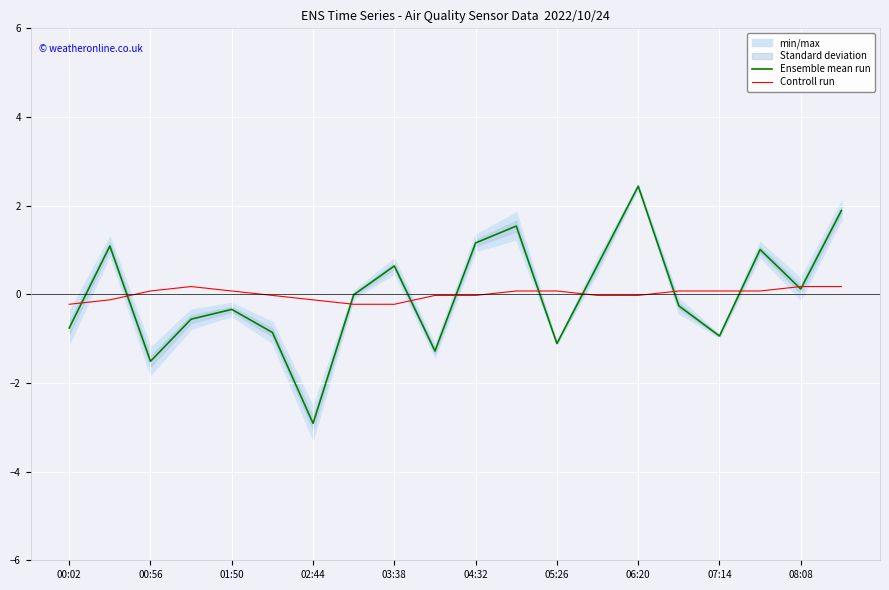

True or false: Controll run has more than 0 points higher than both neighbors.

True